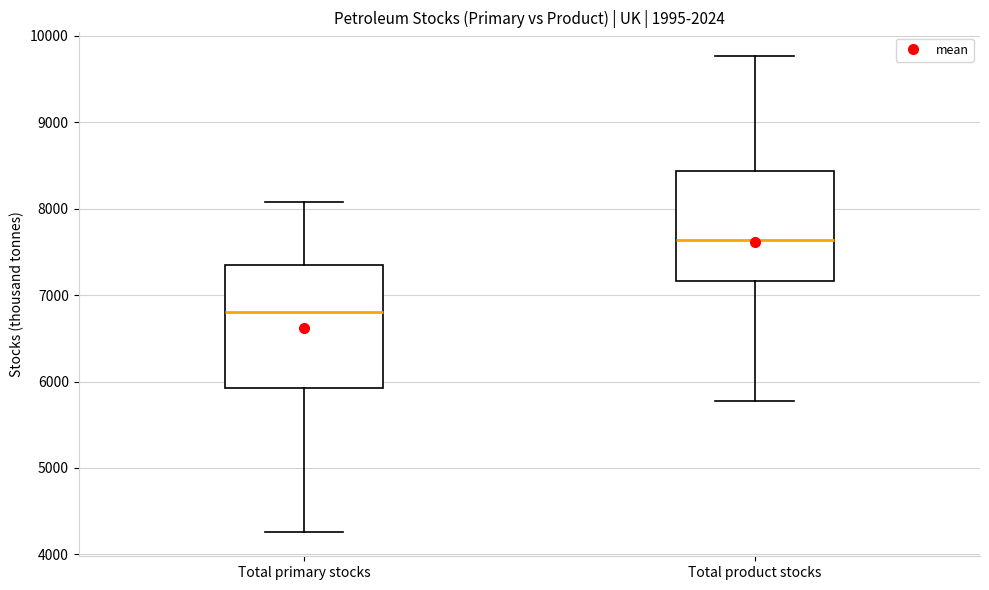

Which box's median line is the lowest?

Total primary stocks